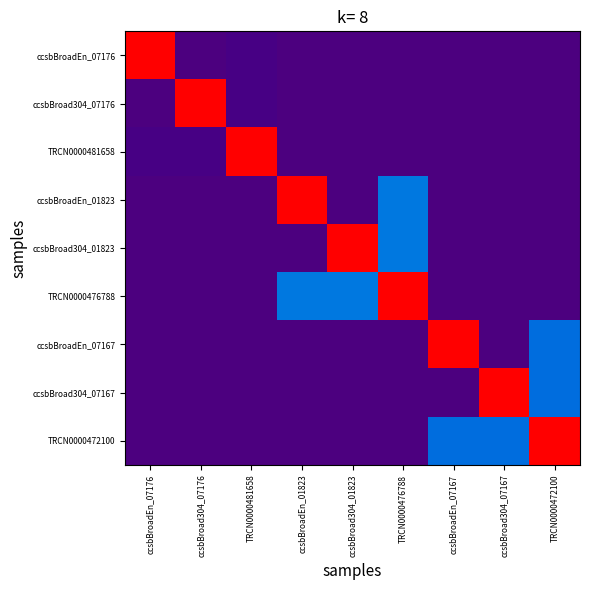

Which series has the largest total across all categories?

TRCN0000476788